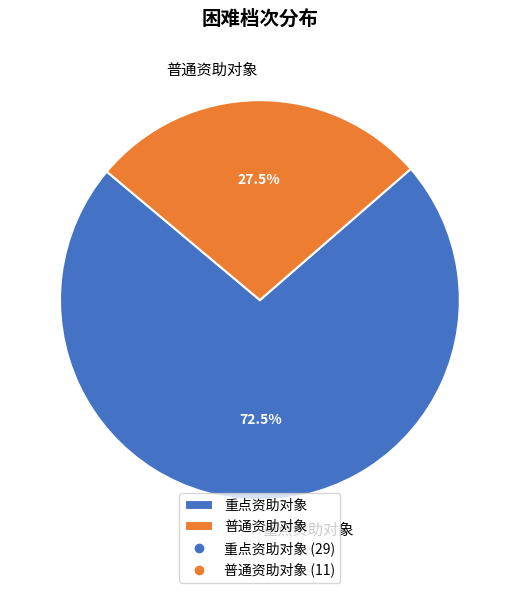

Which slice is the largest?

重点资助对象